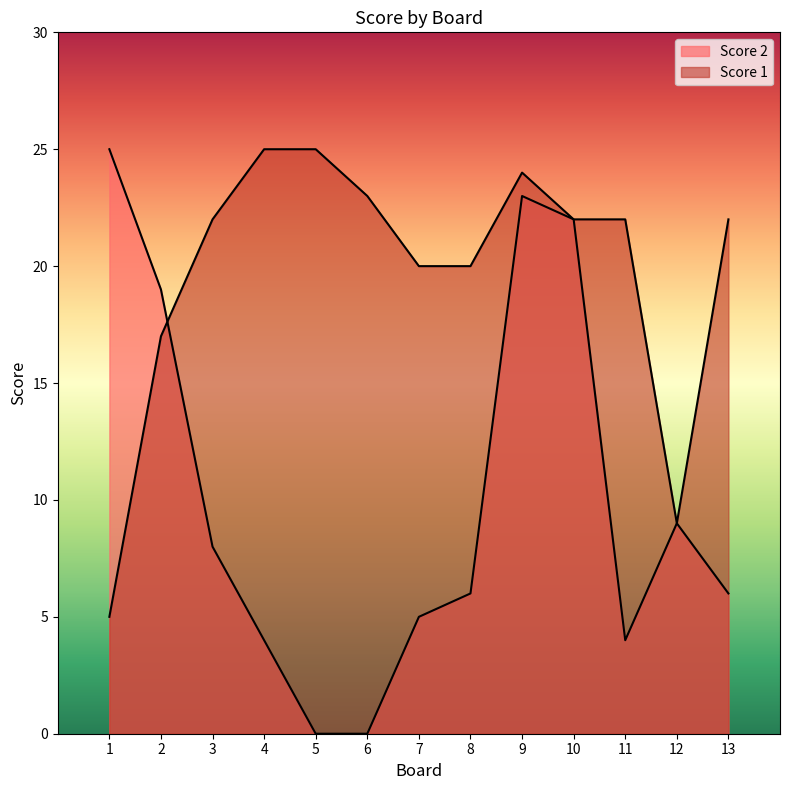

At which category is the sum across all series the highest?

9